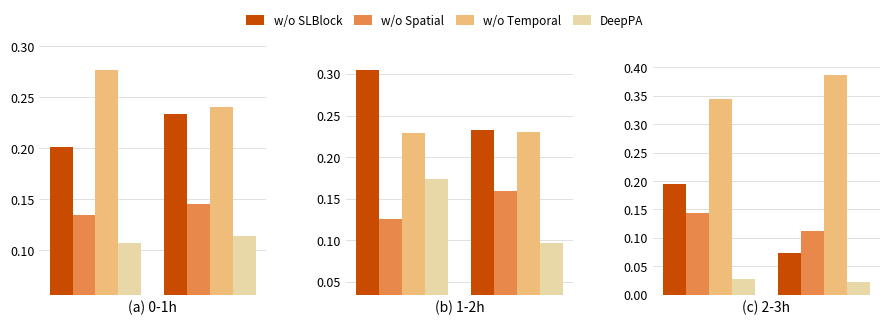

How many series are shown in this chart?

4